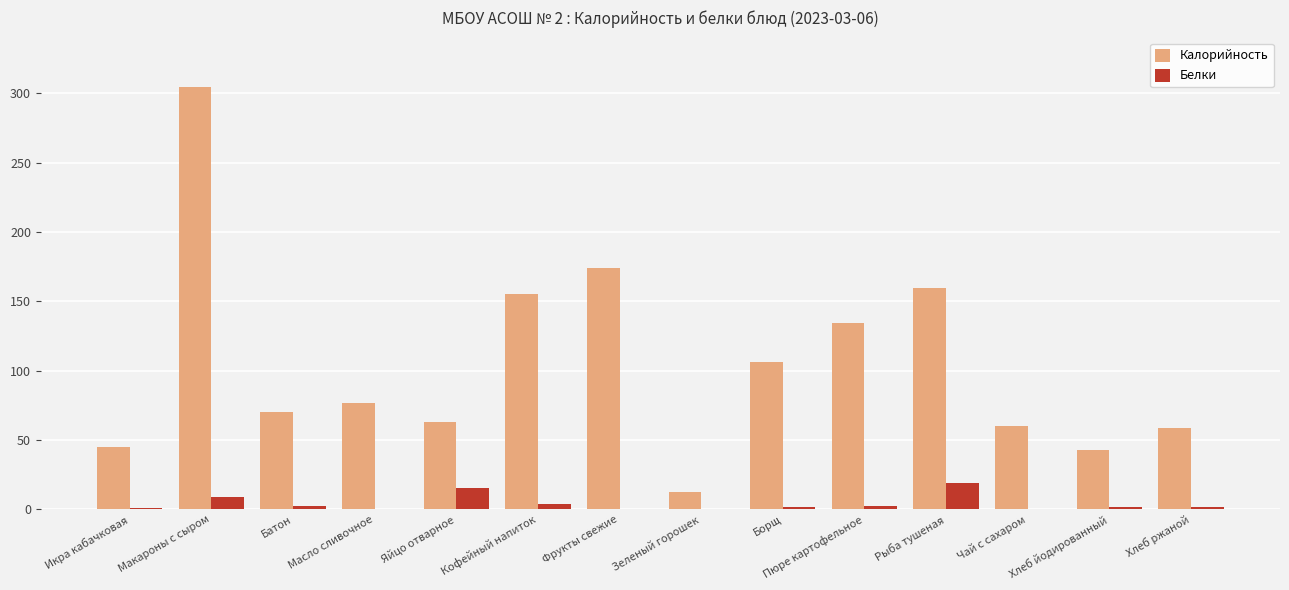

What is the sum of the Белки values at Кофейный напиток and Батон?

6.5